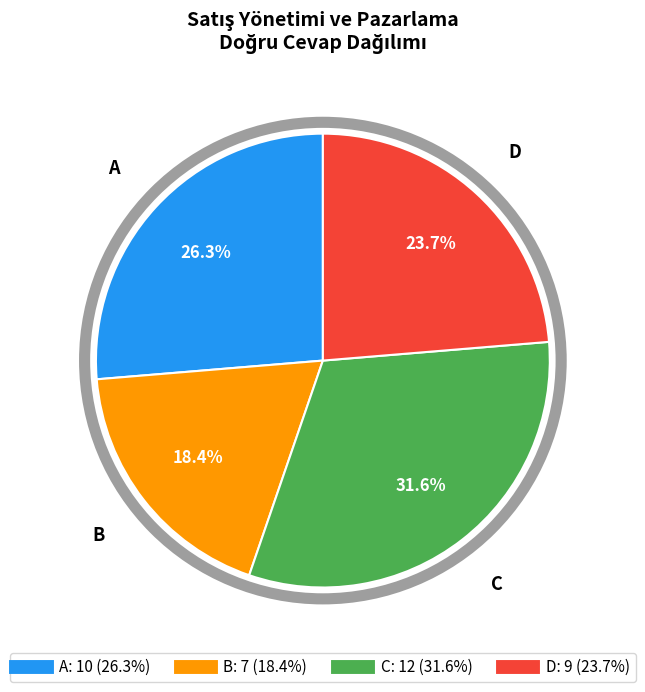

Rank the categories by value from highest to lowest.

C, A, D, B